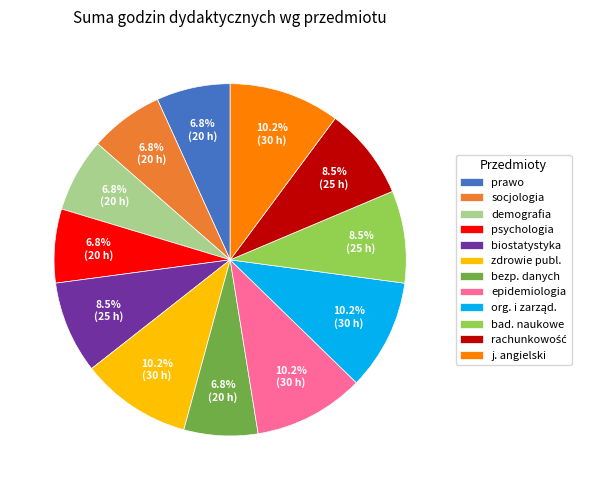

How many segments does this pie chart have?

12